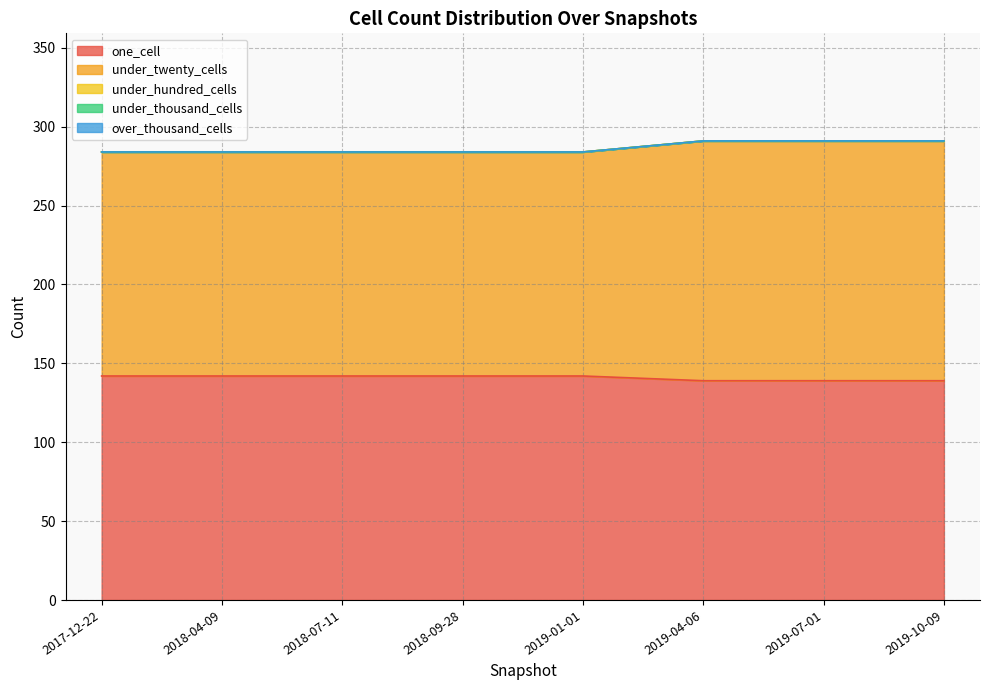

What is the difference between the maximum and minimum values in the under_twenty_cells series?

10